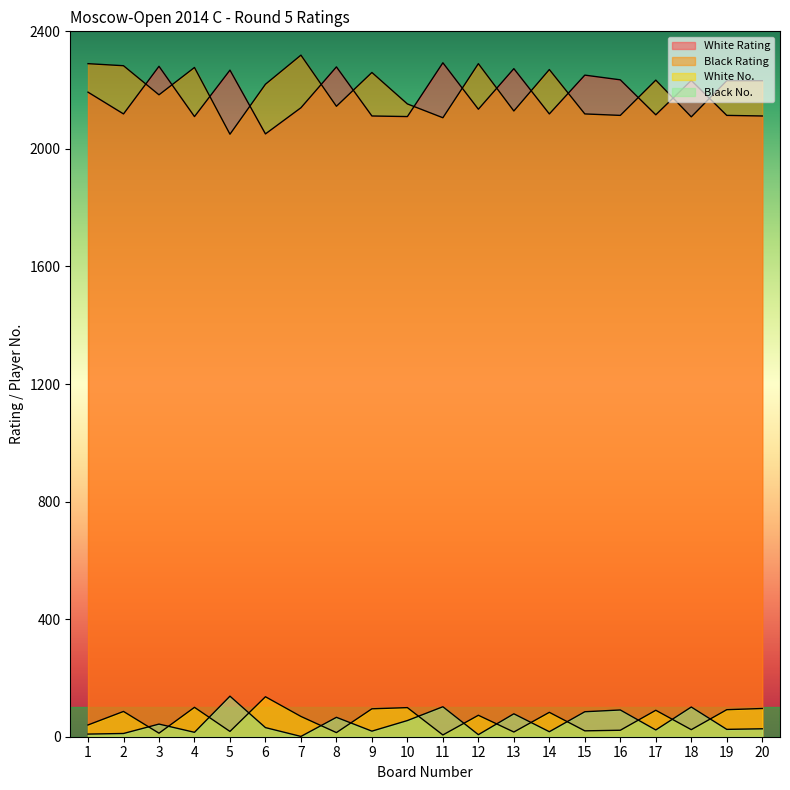

What is the difference between the White Rating values at 10 and 12?

25